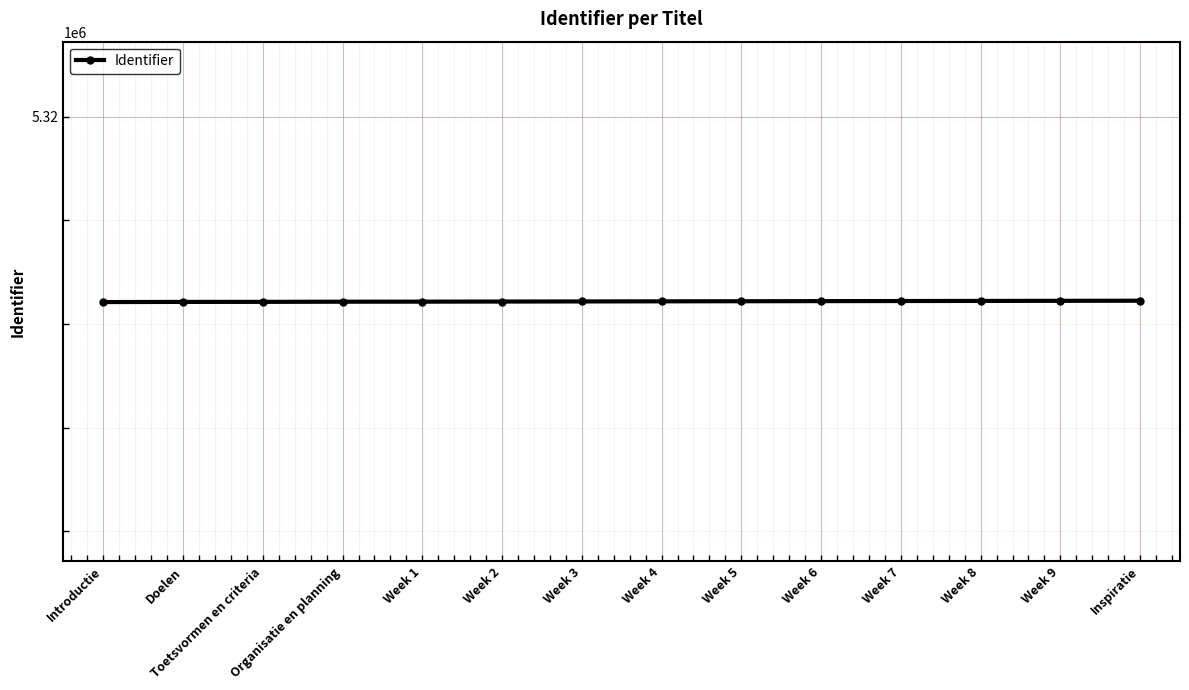

Is this an area chart (filled region under the line)?

No